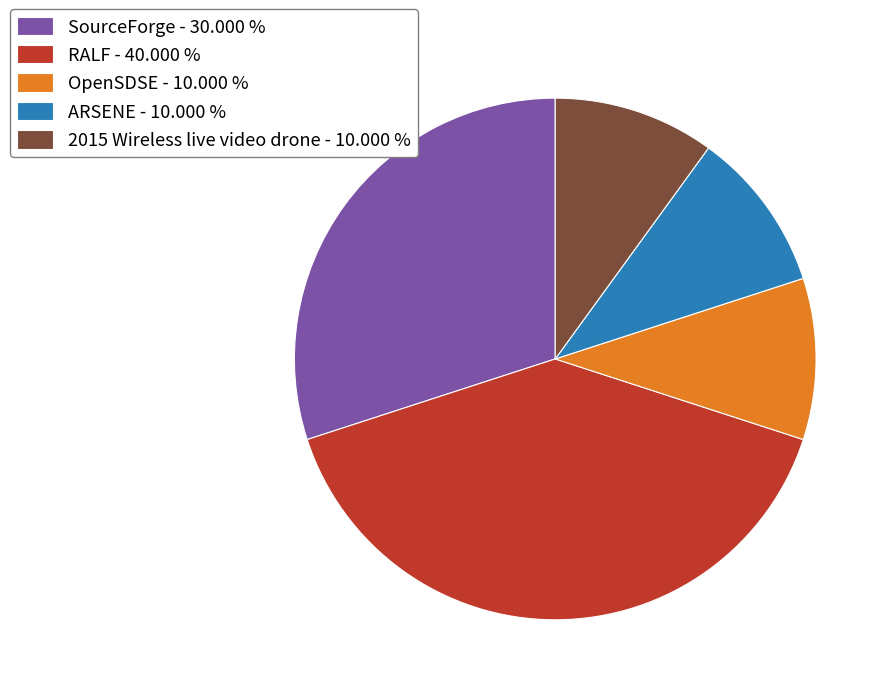

What is the ratio of the value at SourceForge - 30.000 % to the value at RALF - 40.000 %?

0.7